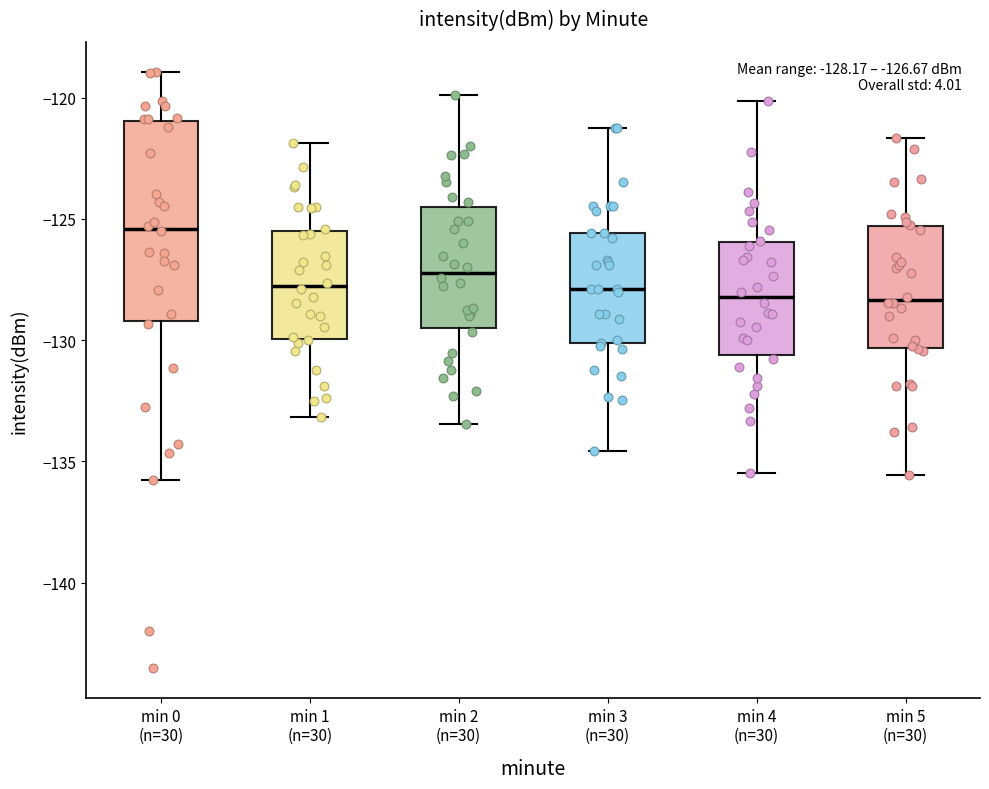

Which box is the tallest, from its lower edge to its upper edge?

min 0 (n=30)